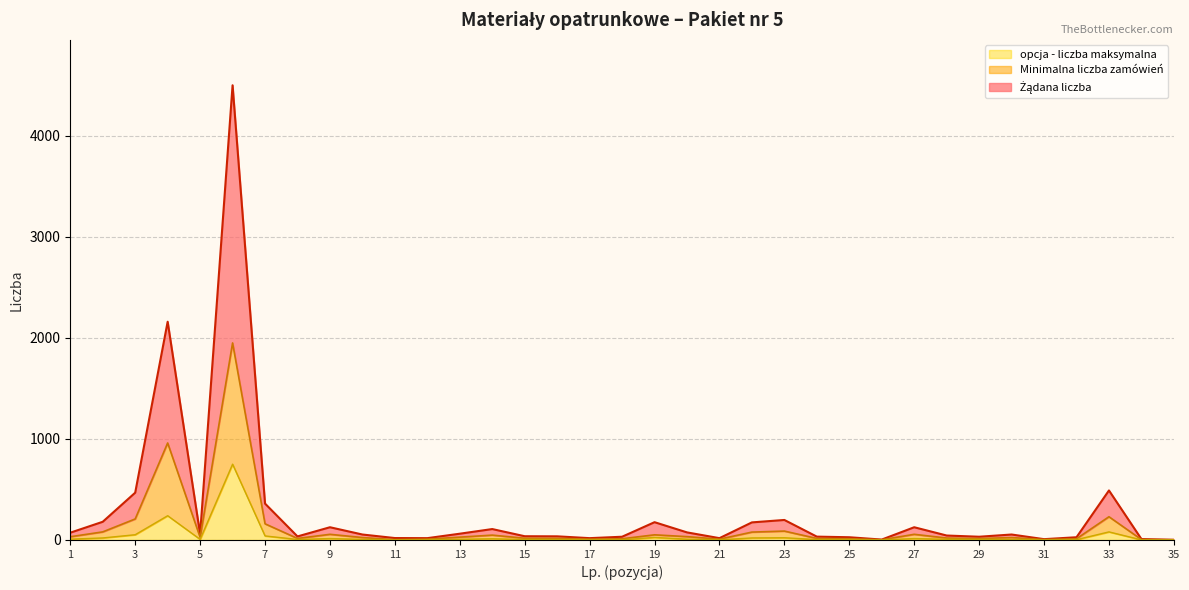

Does the chart have visible grid lines?

Yes